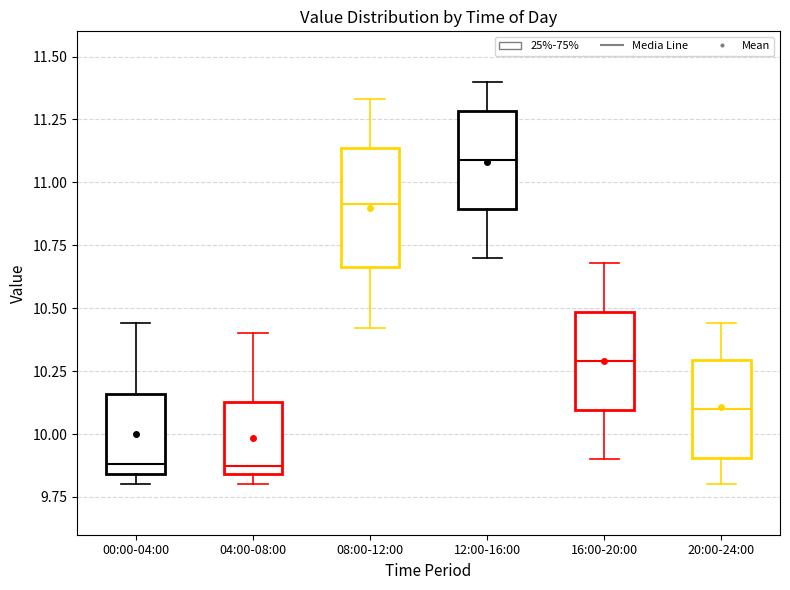

Which box's median line is the highest?

12:00-16:00